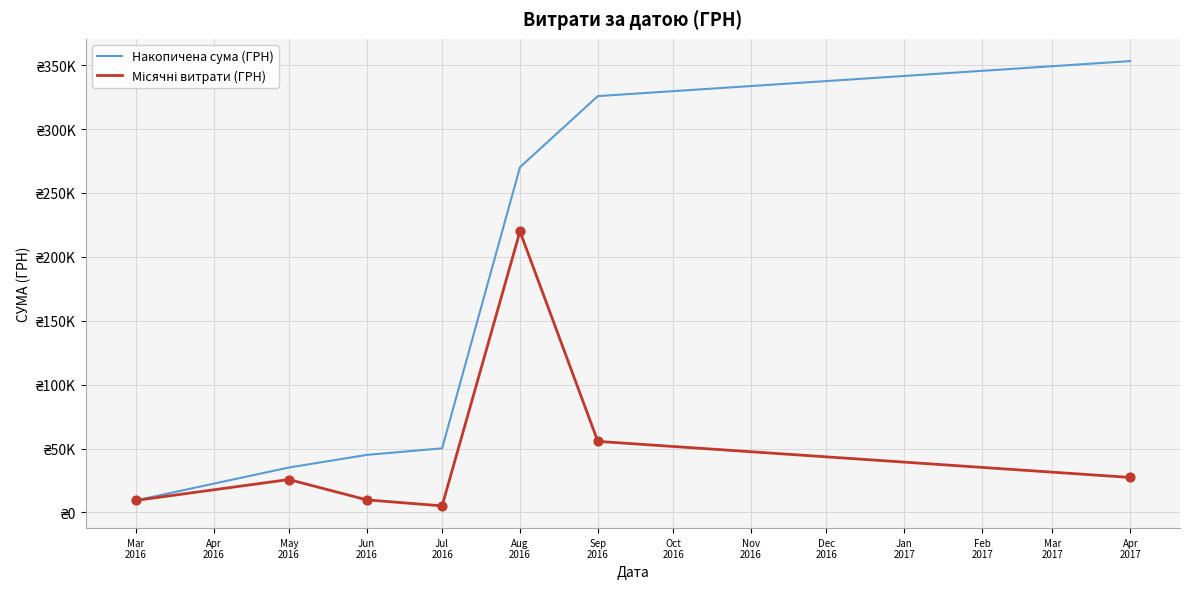

At which category is the sum across all series the highest?

Aug
2016